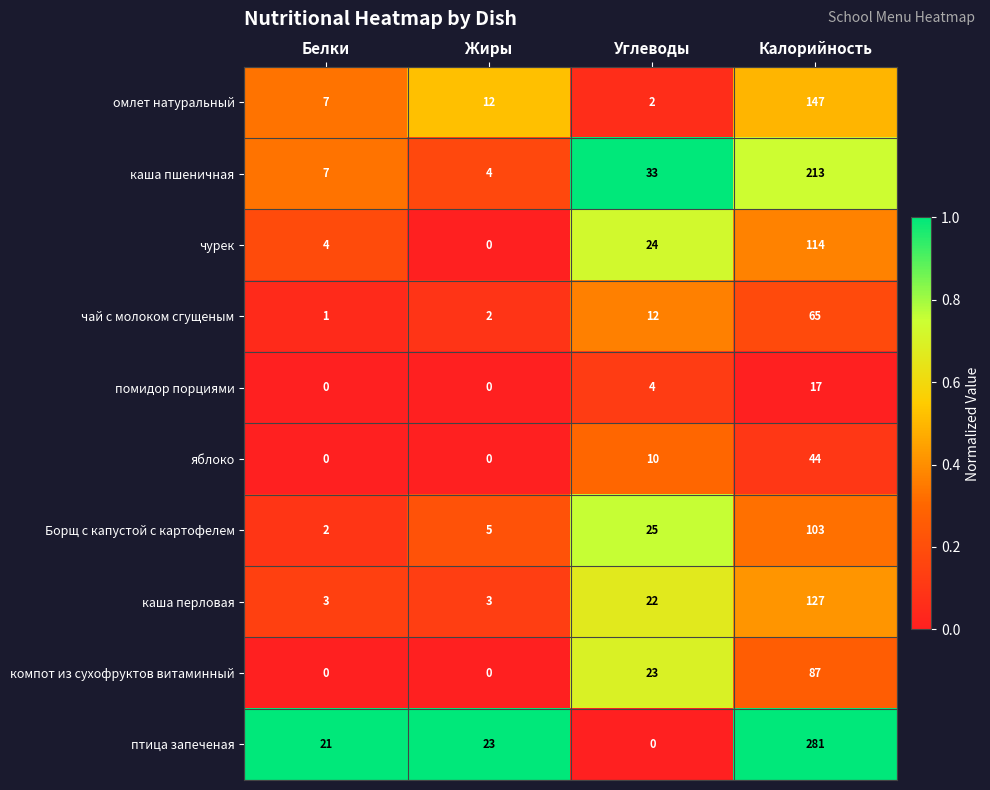

The помидор порциями series shows 4 at Углеводы. True or false?

True